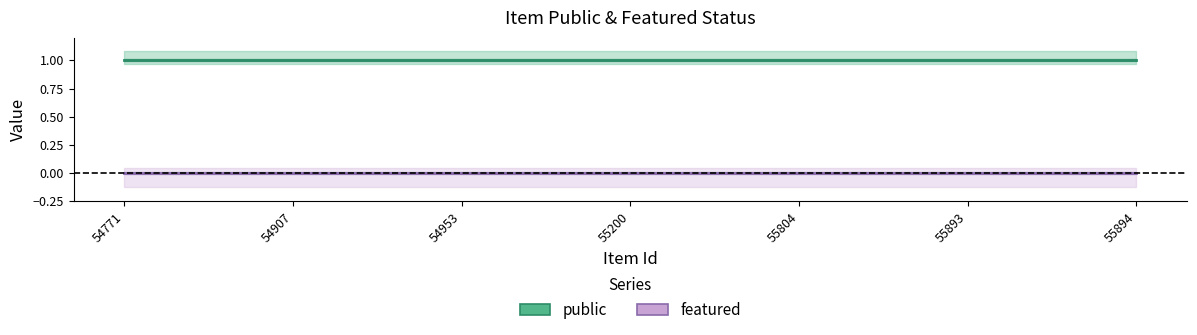

What is the total value across all series at 55200?

1